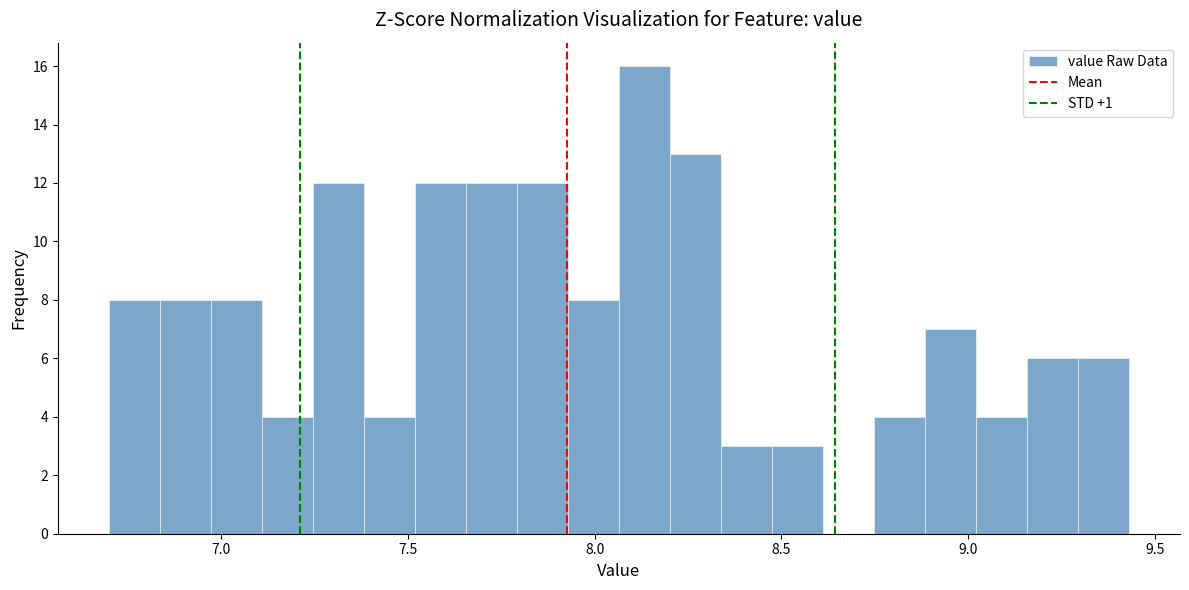

Read against the x-axis, roughly where is the centre of the tallest bar?

8.15